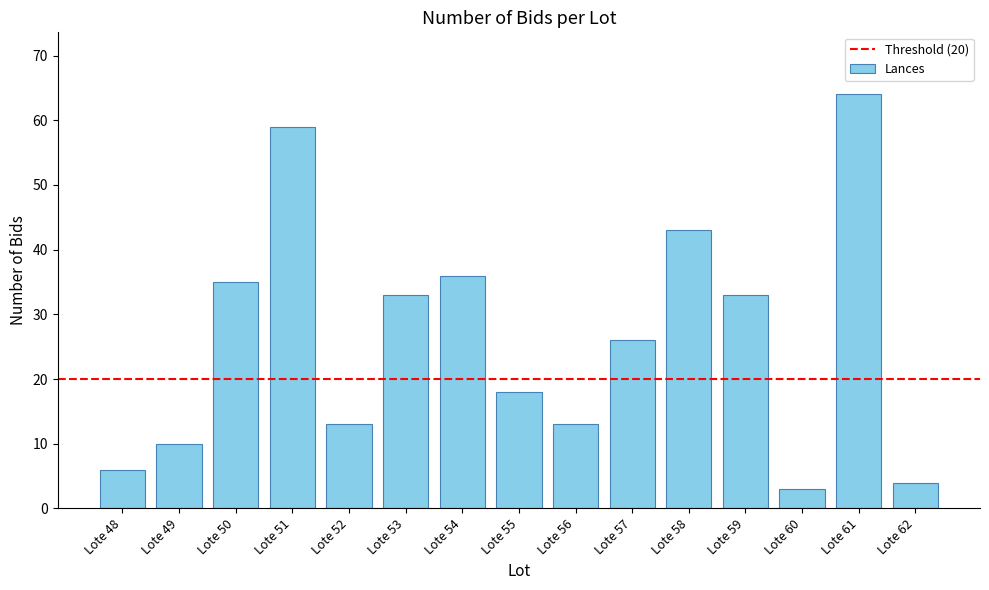

Reading left to right, transcribe all the data shown in this chart.

6	10	35	59	13	33	36	18	13	26	43	33	3	64	4